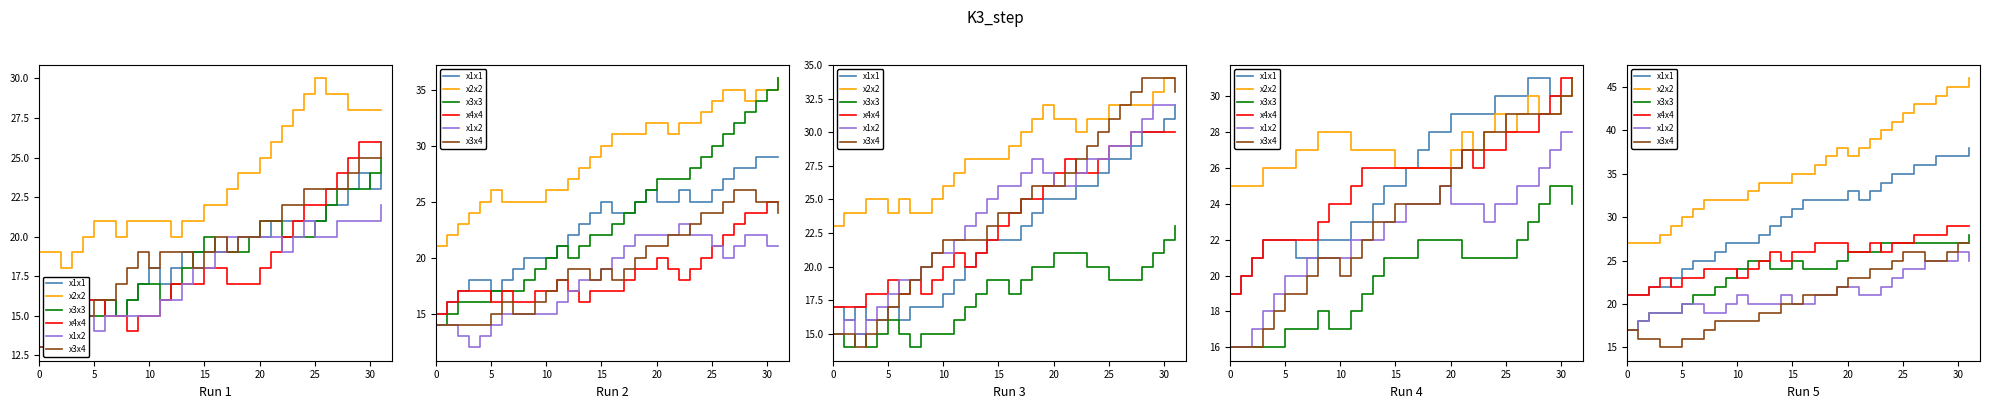

Where does the x1x1 series first go above 32?

20